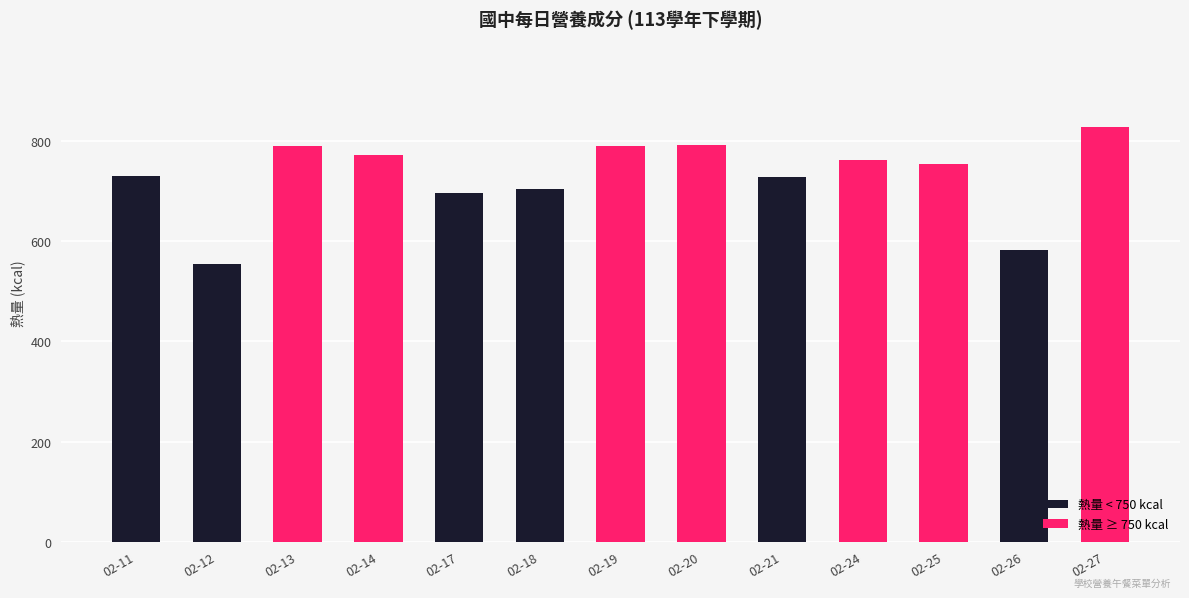

Which has a higher value, 02-18 or 02-26?

02-18